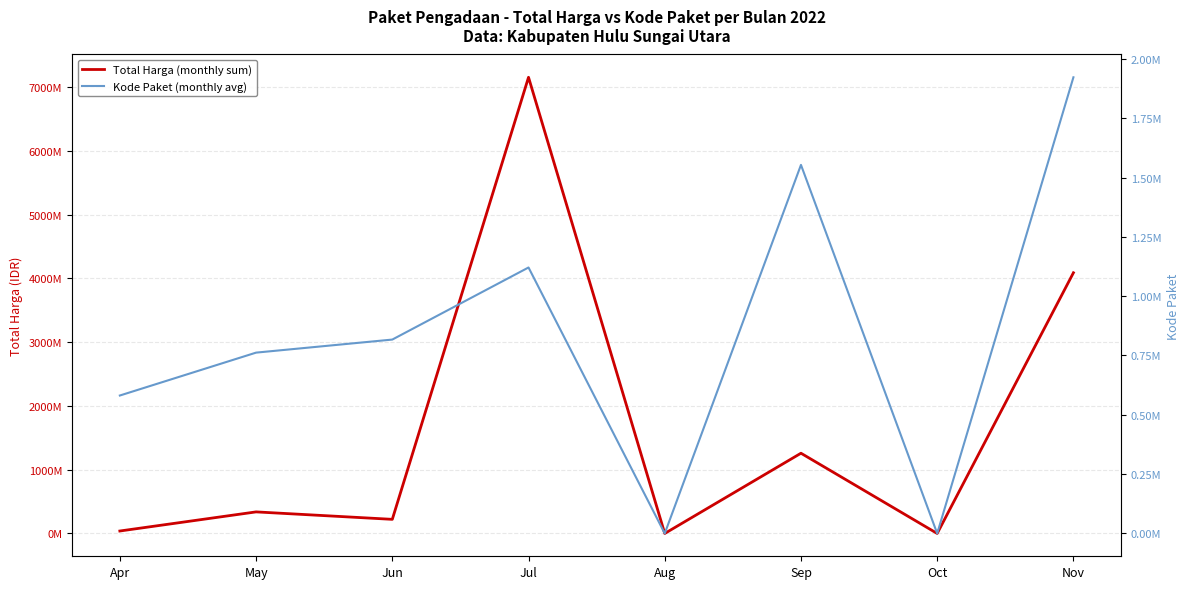

What is the value of the Kode Paket (monthly avg) point at the 1st from the left?

581313